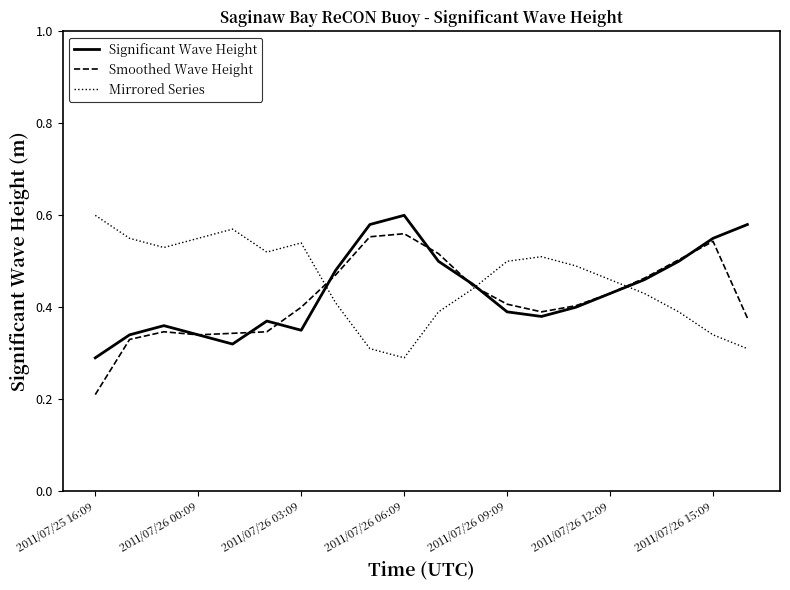

How many intersections are there between Significant Wave Height and Mirrored Series?

3